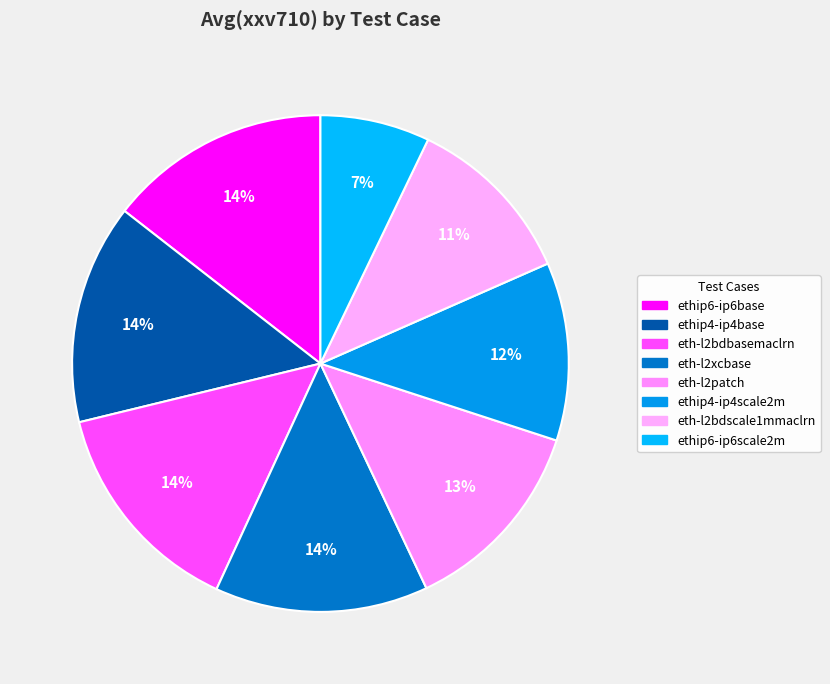

How many segments does this pie chart have?

8